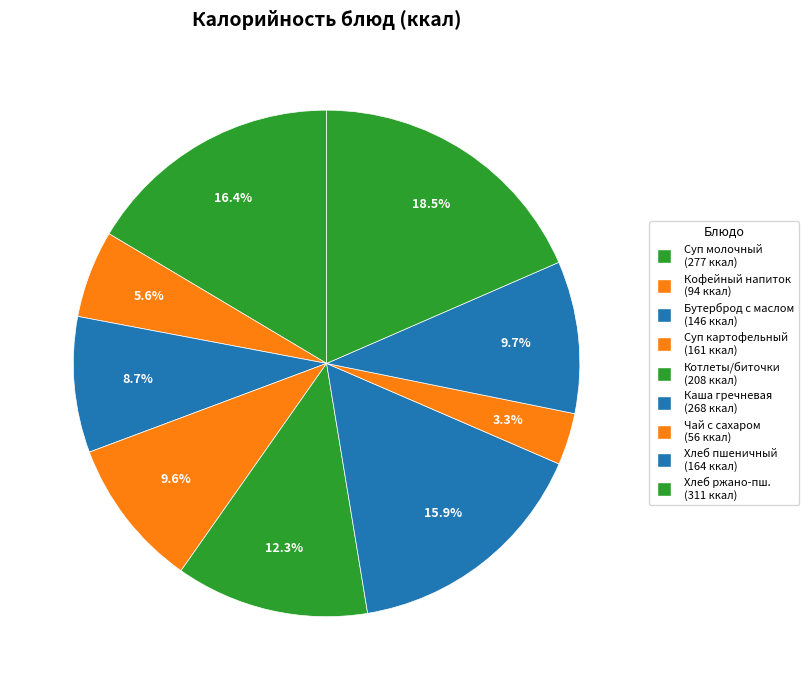

Which slice is the largest?

Хлеб ржано-пшеничный